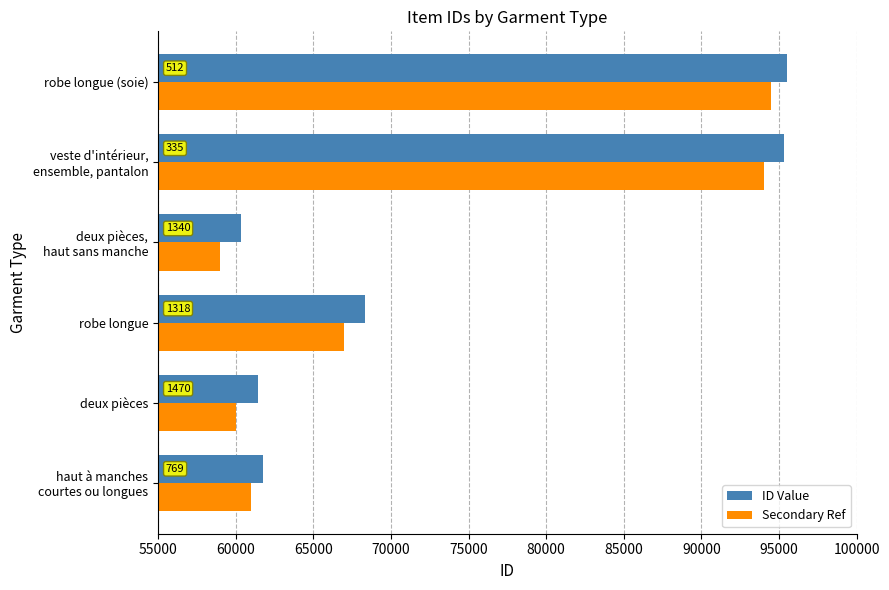

What are all the series names shown in the legend?

ID Value, Secondary Ref